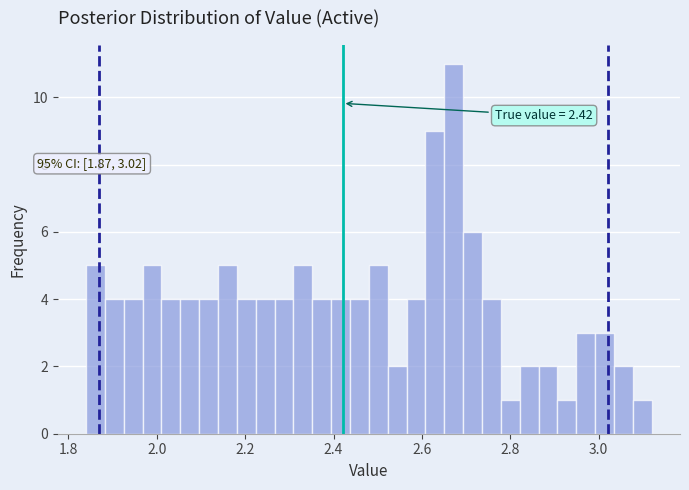

Read against the x-axis, roughly where is the centre of the tallest bar?

2.68